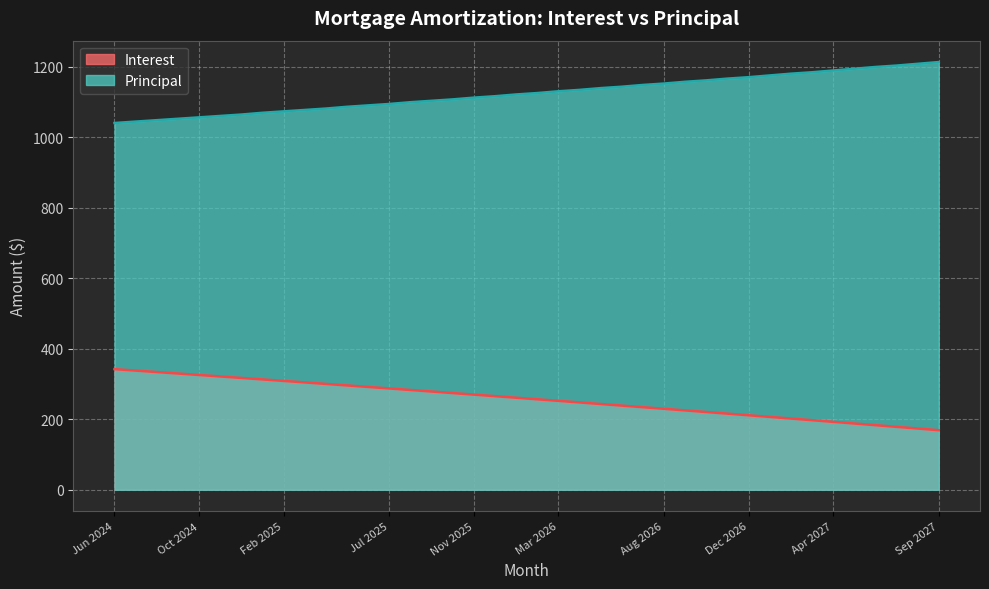

True or false: Principal has a value of 423.6 at Jul 2025.

False